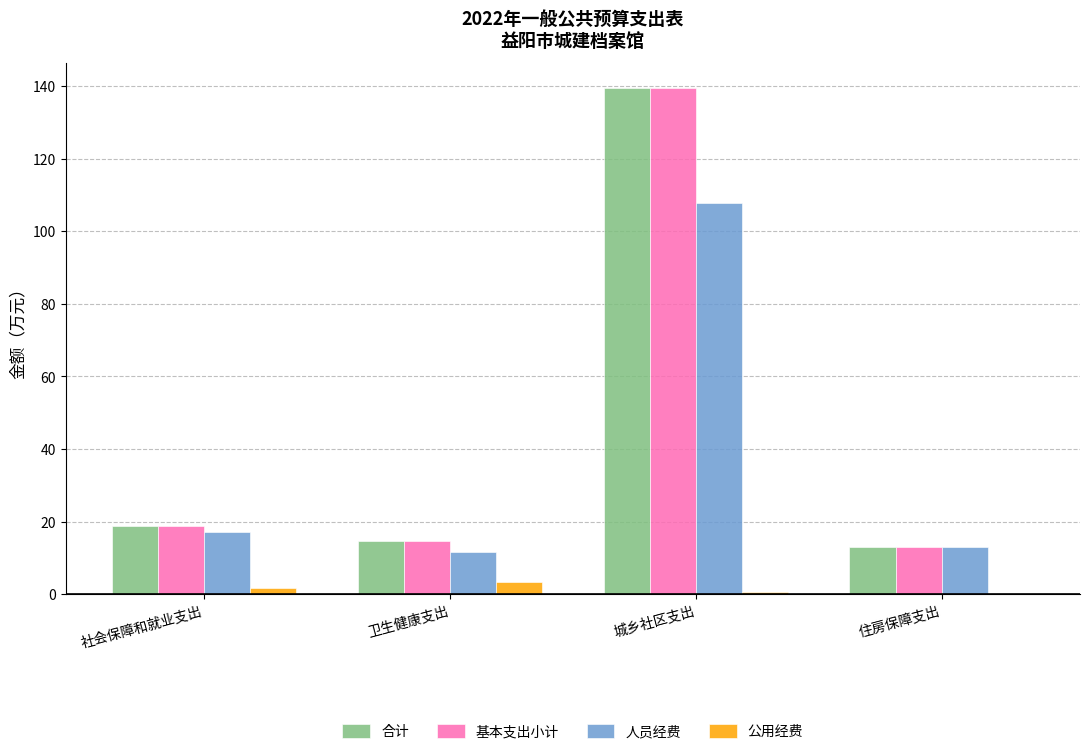

What is the approximate value of 人员经费 at 卫生健康支出?

11.5